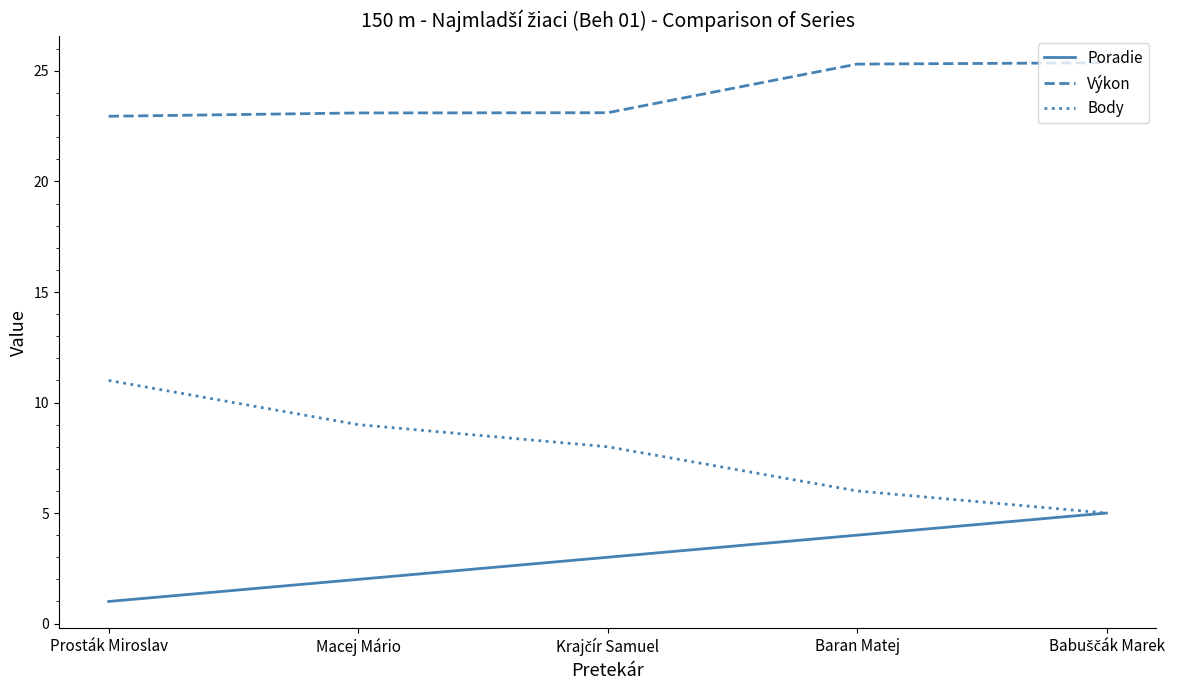

The Výkon series shows 35.2 at Prosták Miroslav. True or false?

False